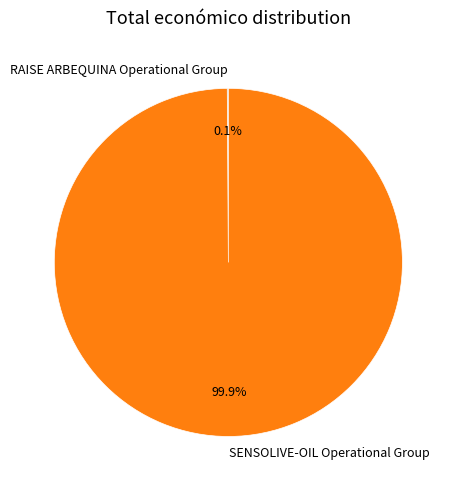

What portion of the pie excludes SENSOLIVE-OIL Operational Group?

0.1%